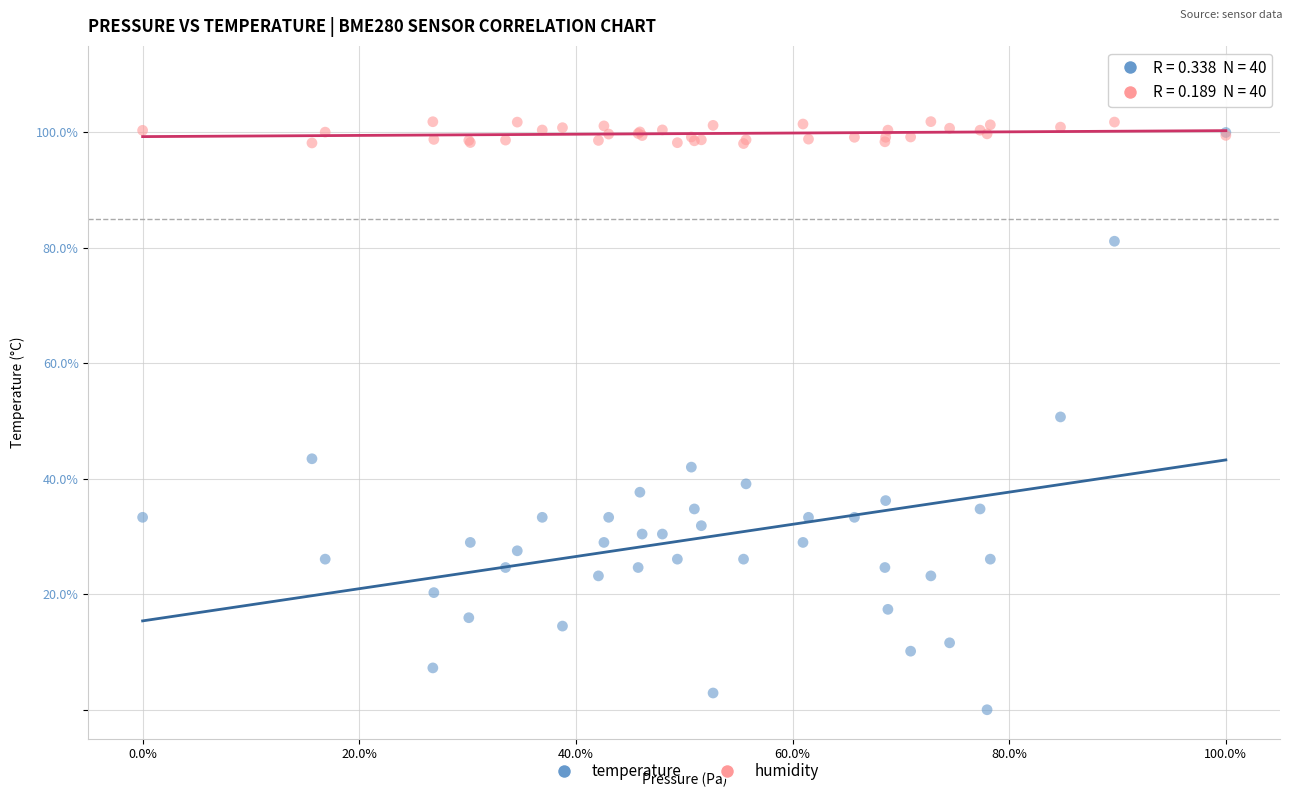

What are all the series names shown in the legend?

temperature, humidity